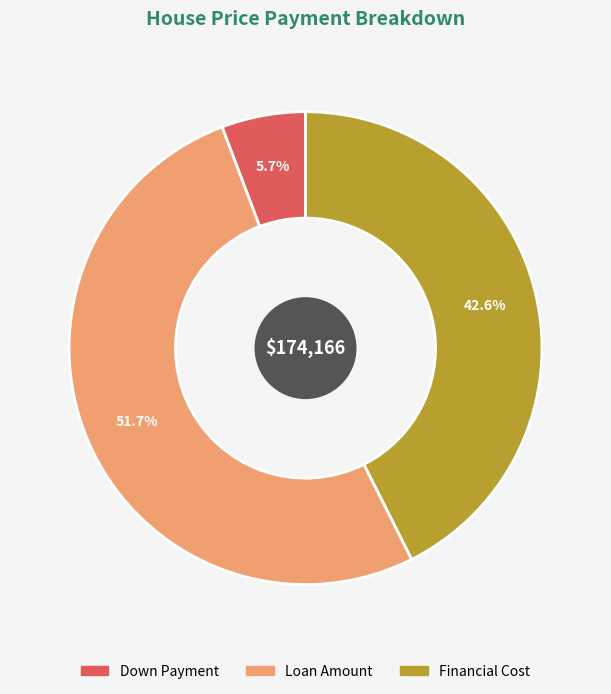

To the nearest percent, what is the difference between the largest and smallest slice percentages?

46%